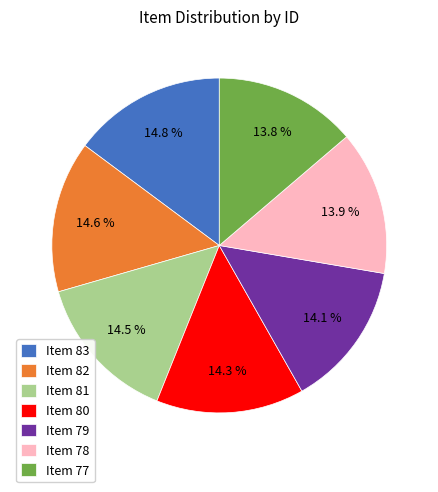

To the nearest percent, what portion does Item 82 represent?

15%